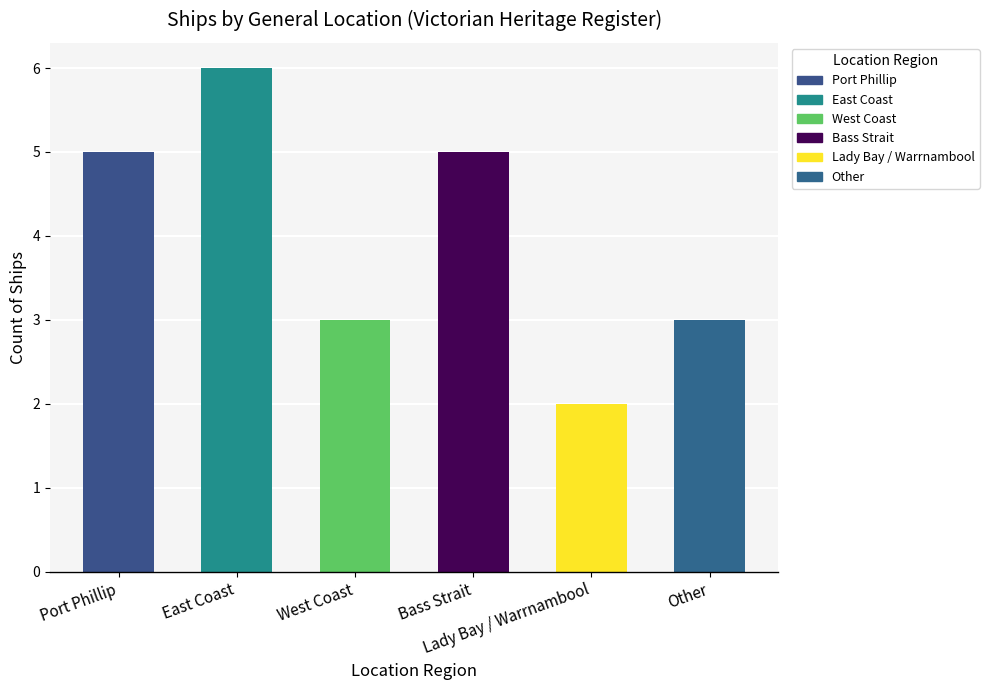

Is it true that the value at Bass Strait is 3?

False